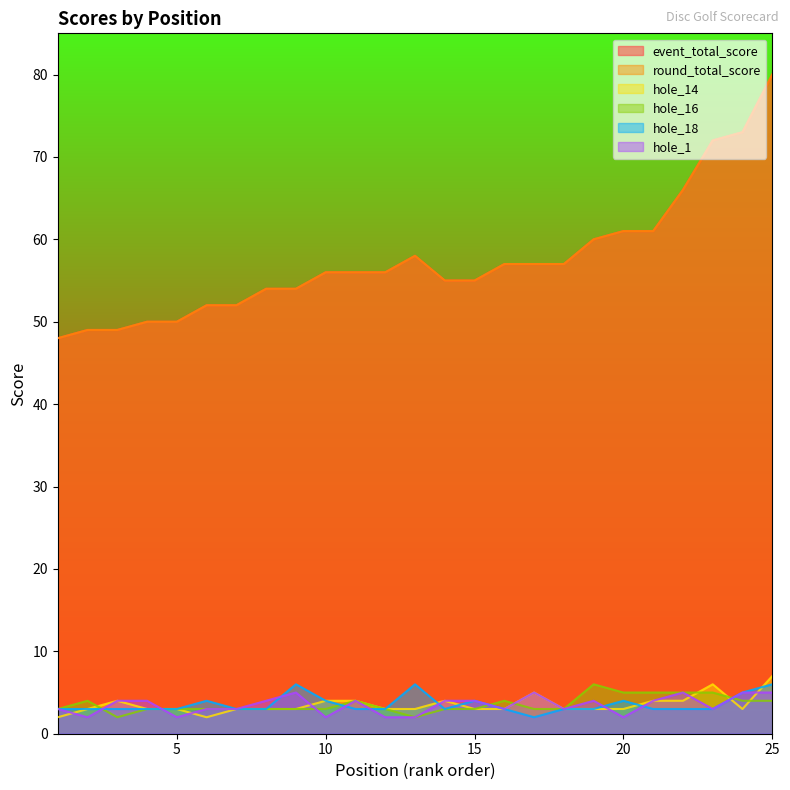

Does the chart display data point markers on the line(s)?

No